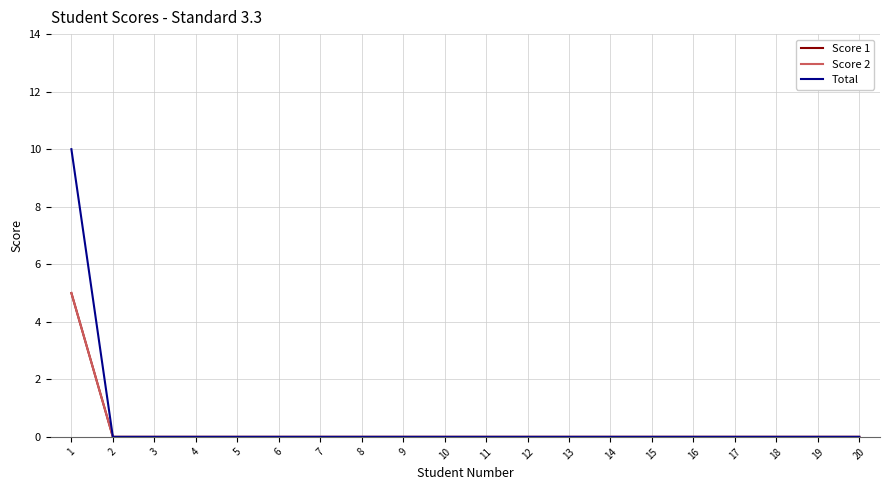

Does the chart display data point markers on the line(s)?

No